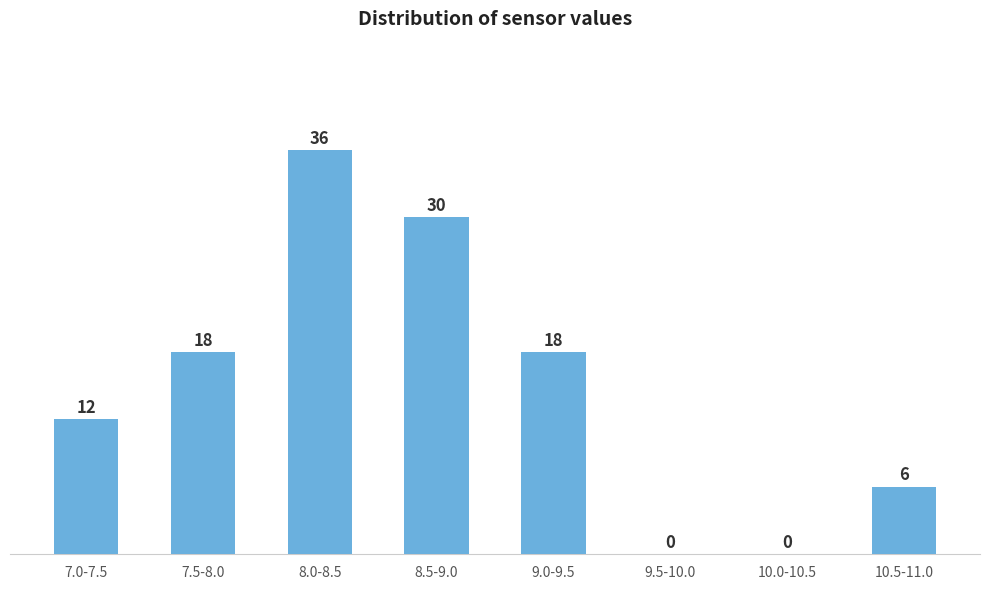

Reading left to right, list all the values displayed in this chart.

7.0-7.5=12	7.5-8.0=18	8.0-8.5=36	8.5-9.0=30	9.0-9.5=18	9.5-10.0=0	10.0-10.5=0	10.5-11.0=6